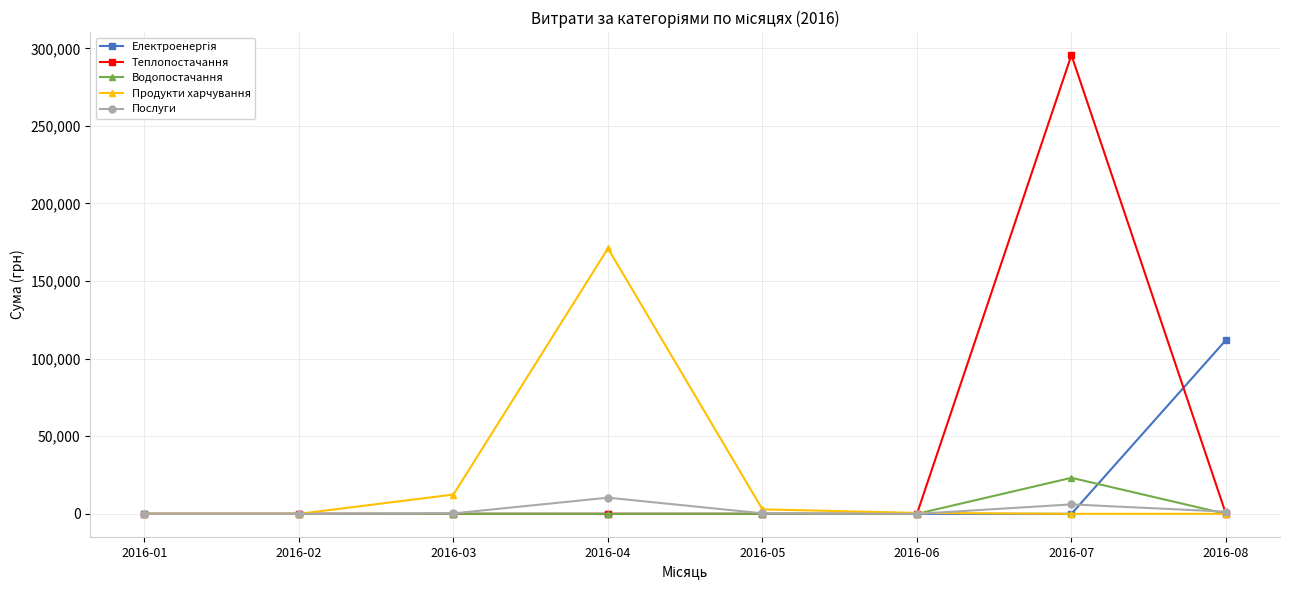

What is the greatest value displayed?

295638.6